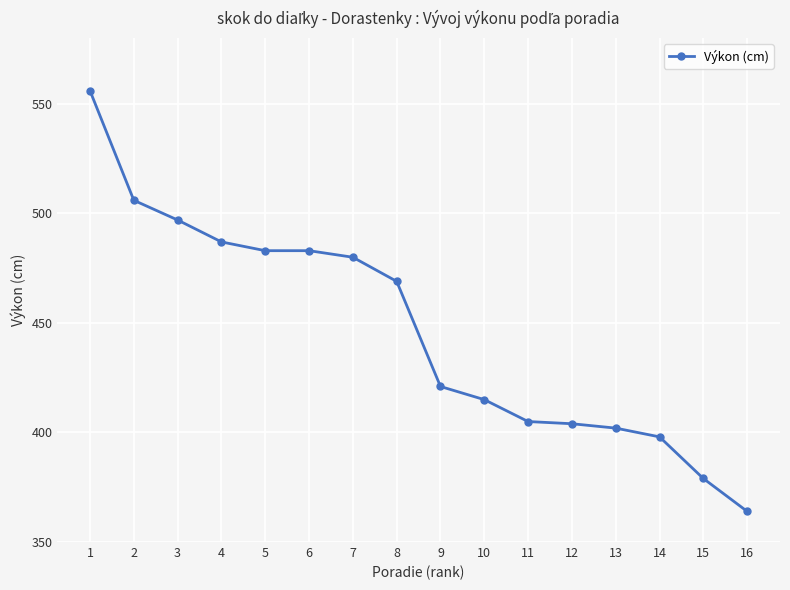

The chart shows a value of 556 at 1. True or false?

True